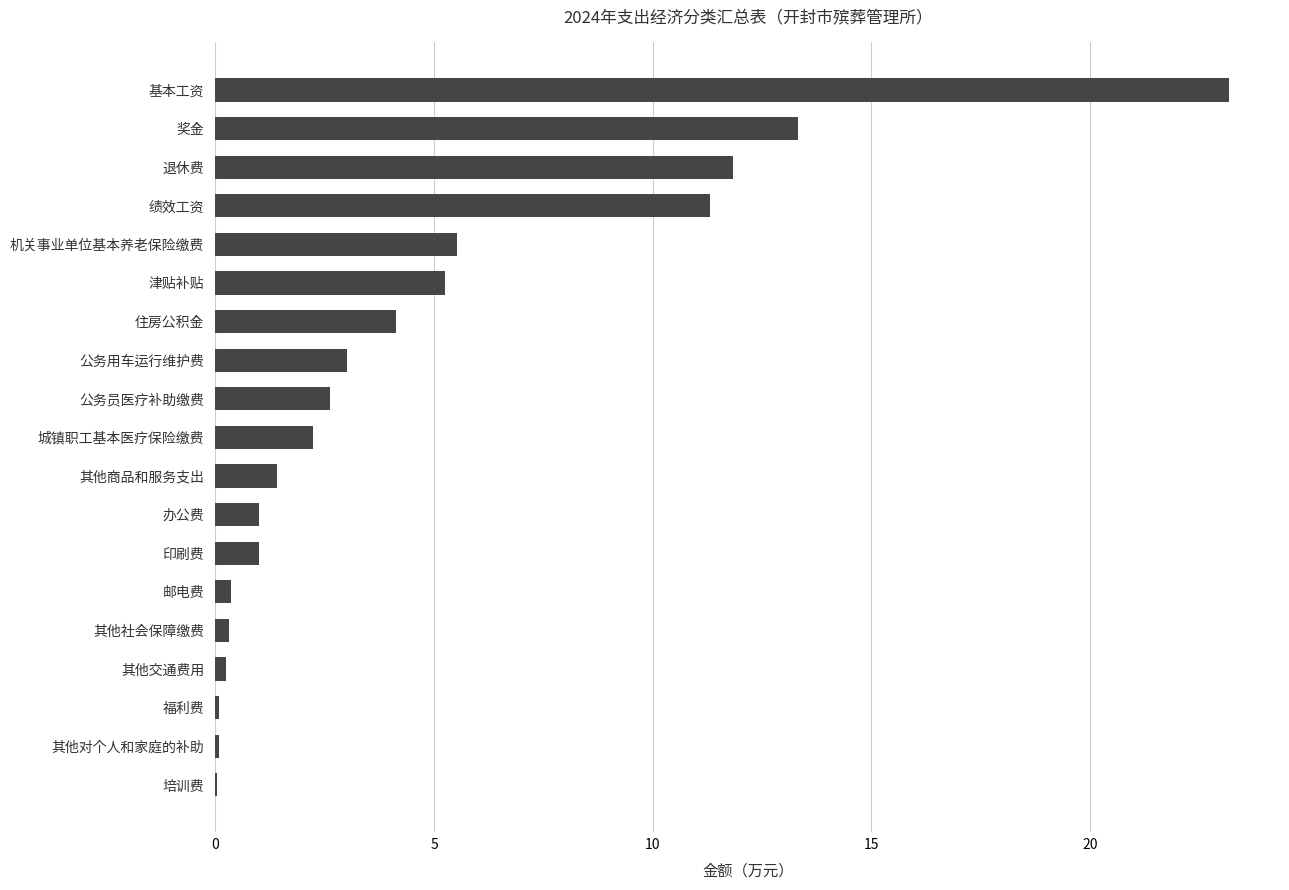

What is the ratio of the value at 公务员医疗补助缴费 to the value at 住房公积金?

0.6